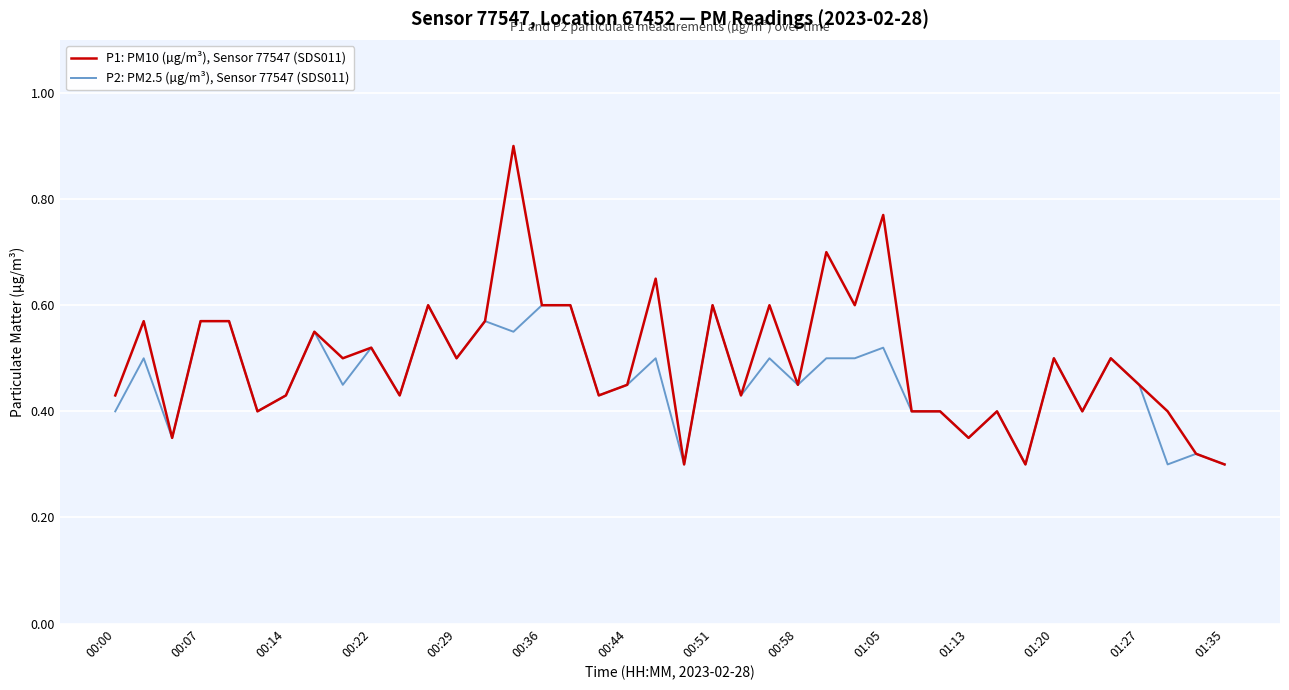

Rank the series by their average value, from highest to lowest.

P1: PM10 (µg/m³), Sensor 77547 (SDS011), P2: PM2.5 (µg/m³), Sensor 77547 (SDS011)